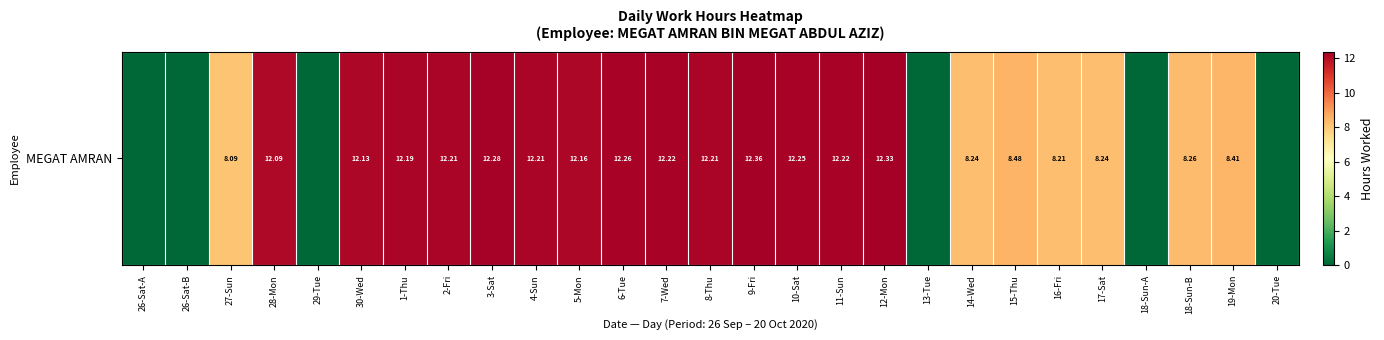

Rank the categories by value from highest to lowest.

9-Fri, 12-Mon, 3-Sat, 6-Tue, 10-Sat, 7-Wed, 11-Sun, 2-Fri, 4-Sun, 8-Thu, 1-Thu, 5-Mon, 30-Wed, 28-Mon, 15-Thu, 19-Mon, 18-Sun-B, 14-Wed, 17-Sat, 16-Fri, 27-Sun, 26-Sat-A, 26-Sat-B, 29-Tue, 13-Tue, 18-Sun-A, 20-Tue